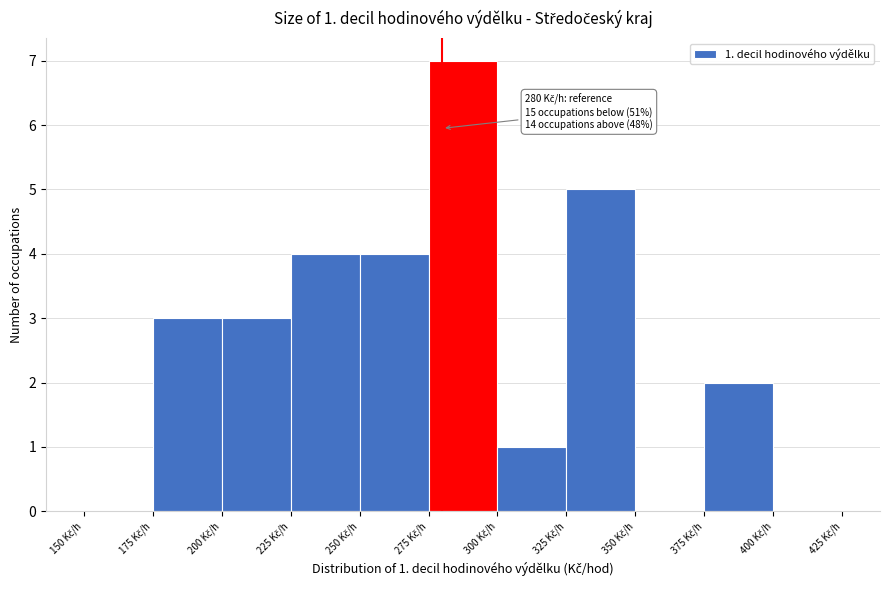

Over which range of the x-axis is the bar tallest?

275 to 300